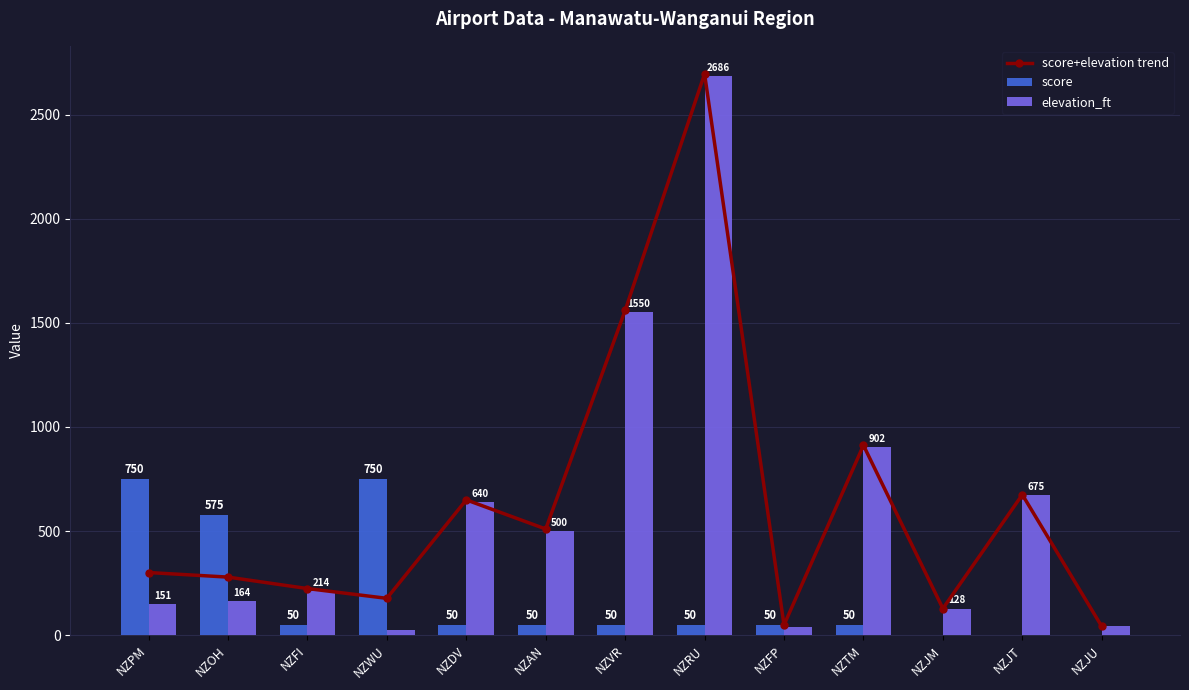

The value of elevation_ft at NZDV is 640. True or false?

True